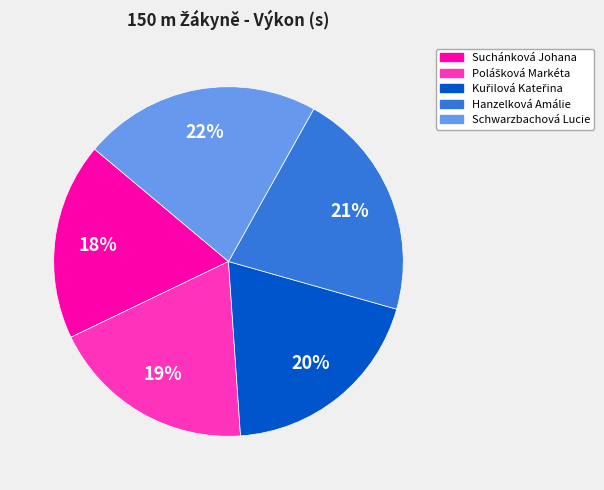

What percentage is the Schwarzbachová Lucie slice, to the nearest percent?

22%